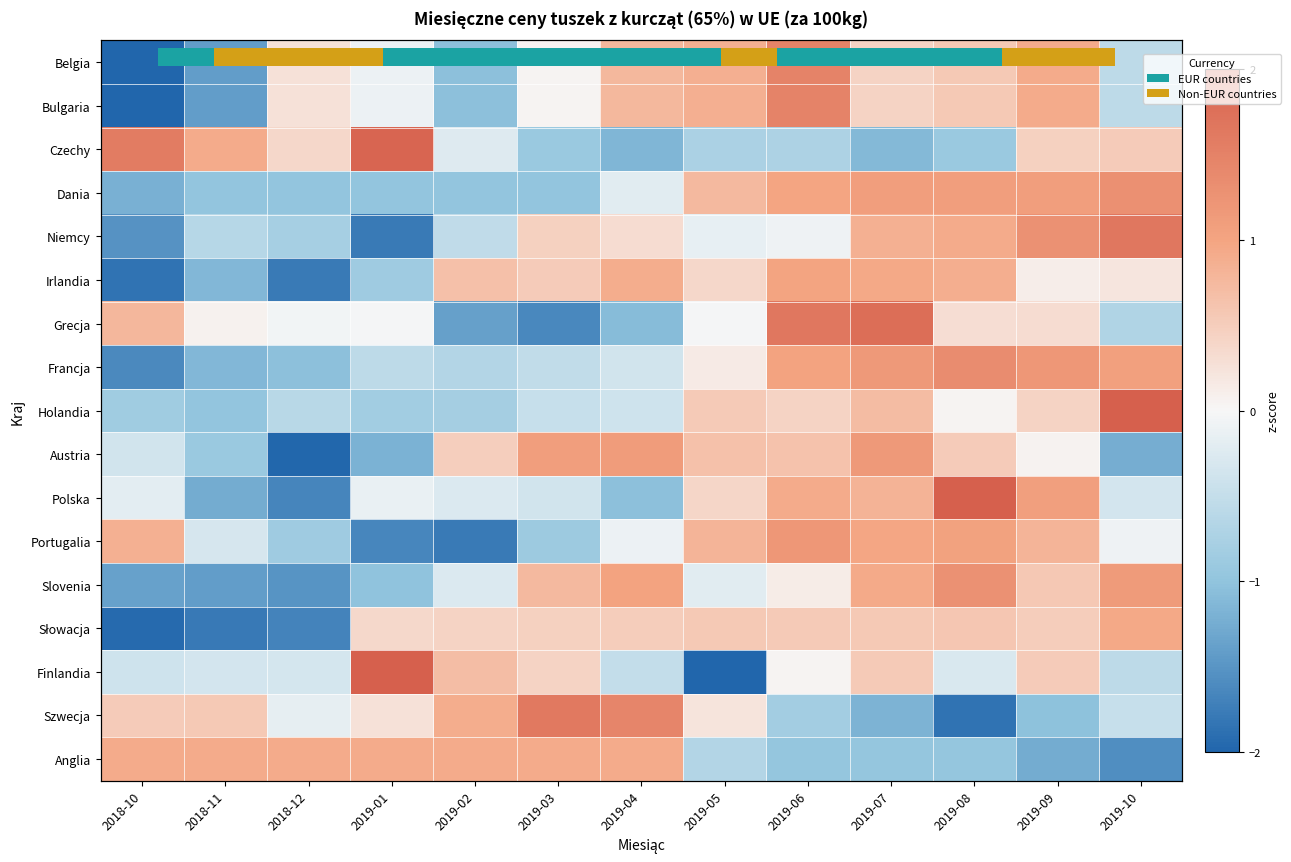

The value of Grecja at 2019-03 is -1.6. True or false?

True